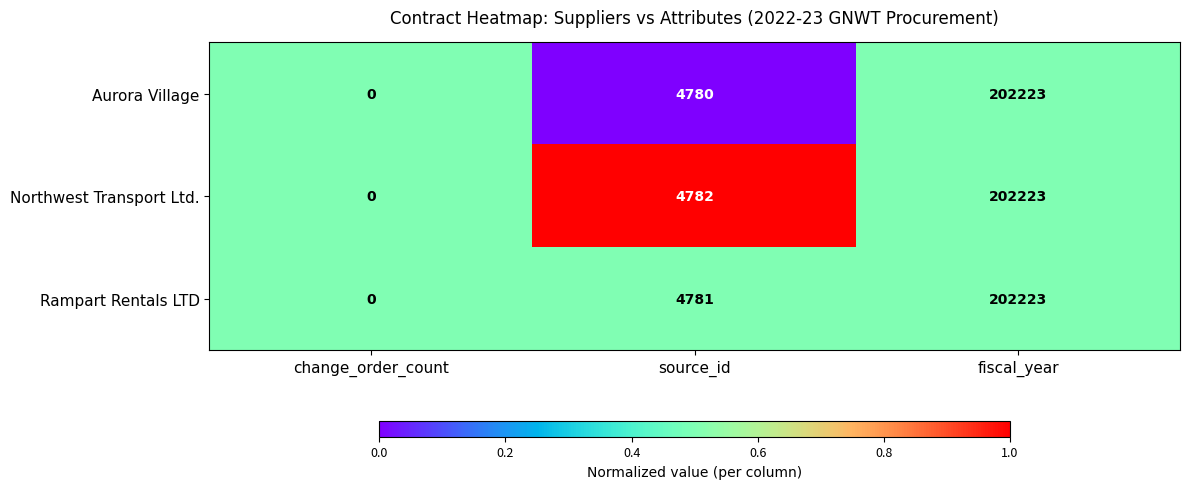

What is the sum of the Northwest Transport Ltd. values at change_order_count and source_id?

4782